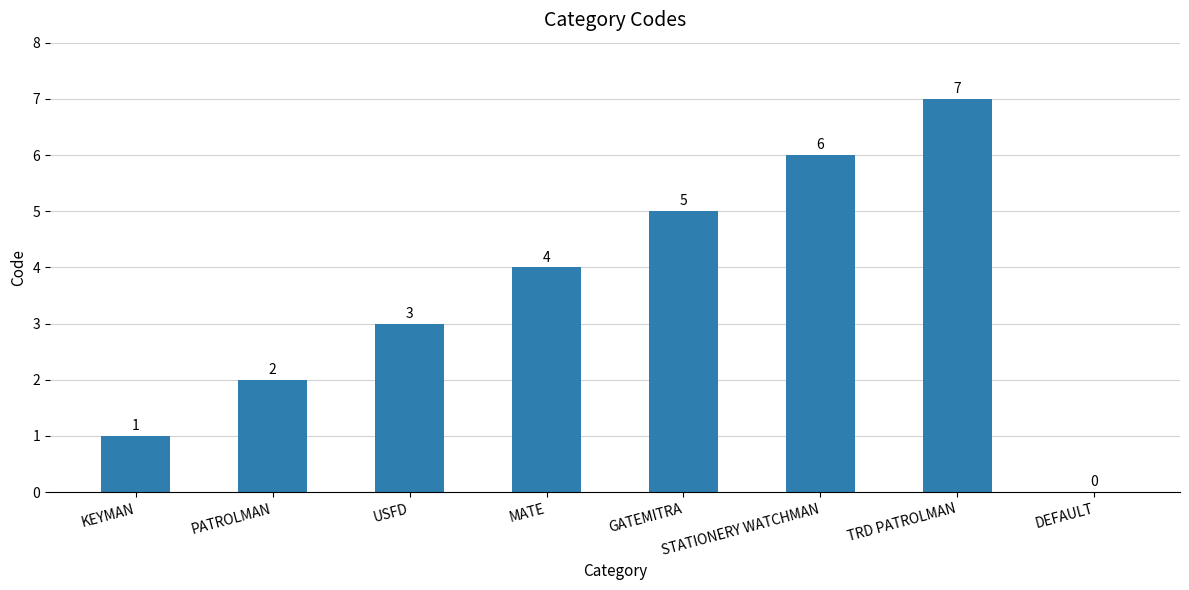

Reading right to left, extract all data points from this chart.

DEFAULT=0	TRD PATROLMAN=7	STATIONERY WATCHMAN=6	GATEMITRA=5	MATE=4	USFD=3	PATROLMAN=2	KEYMAN=1